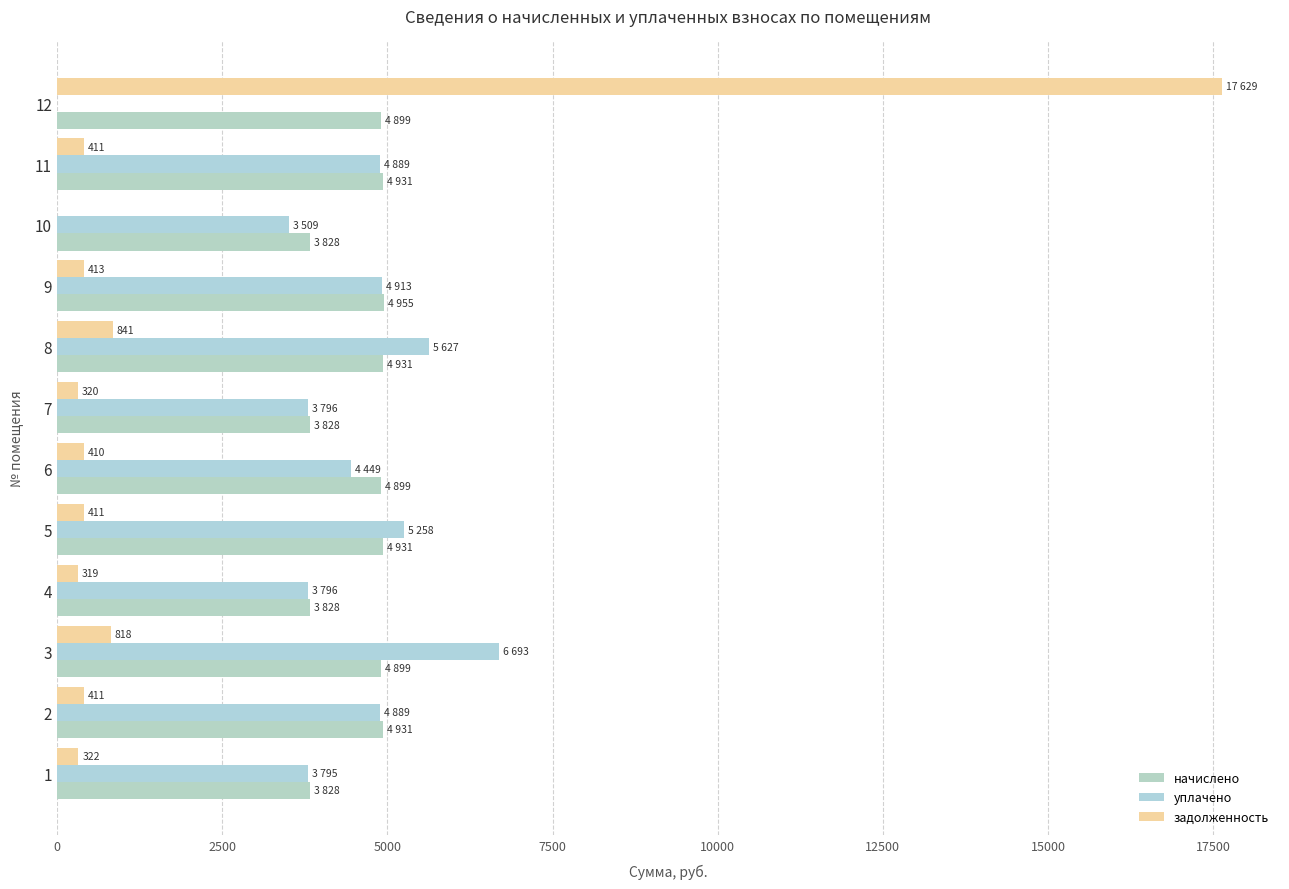

At which category is the sum across all series the highest?

12